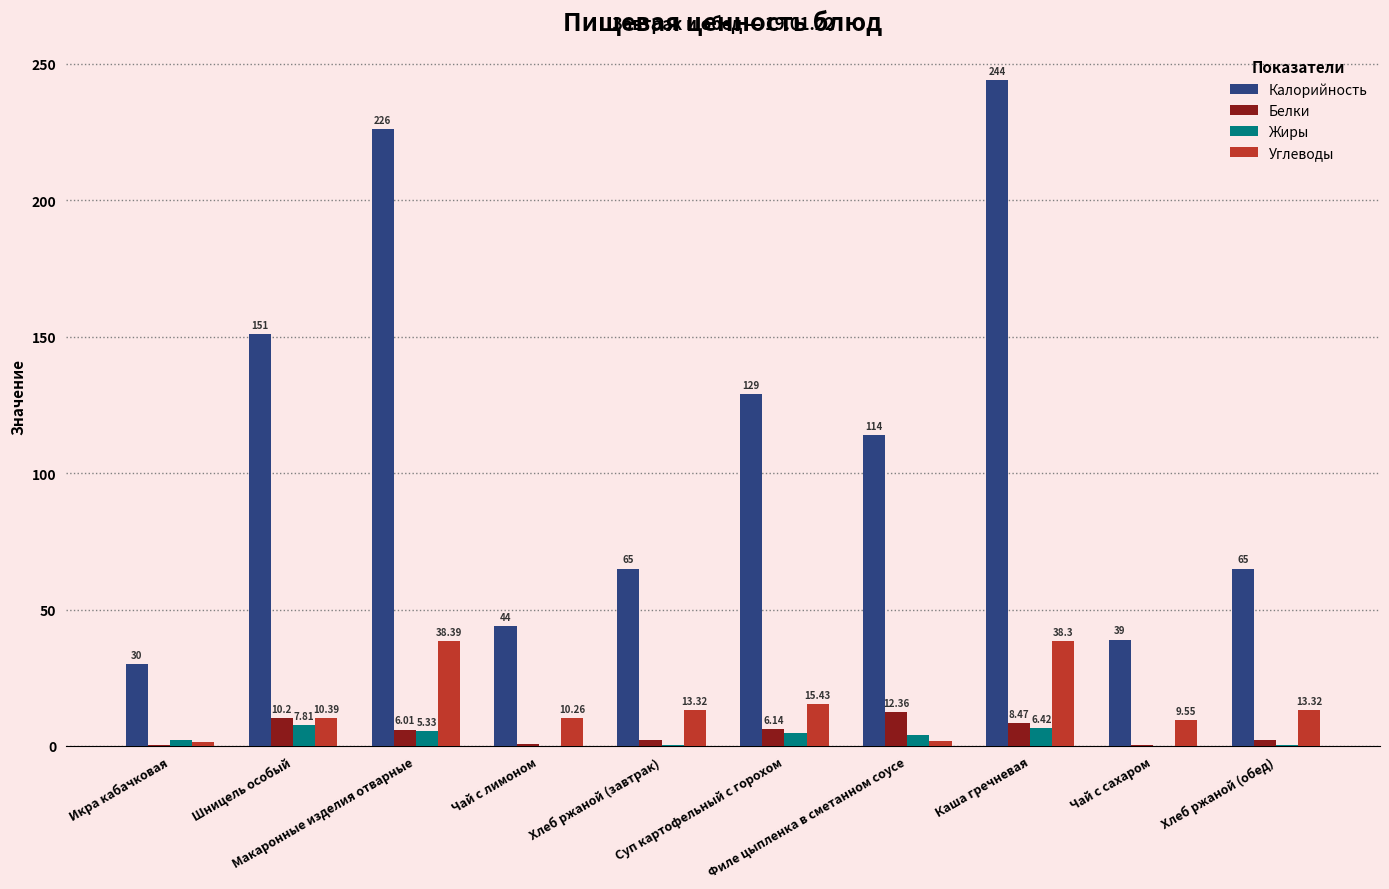

Are the bars grouped side by side (vs. stacked)?

Yes